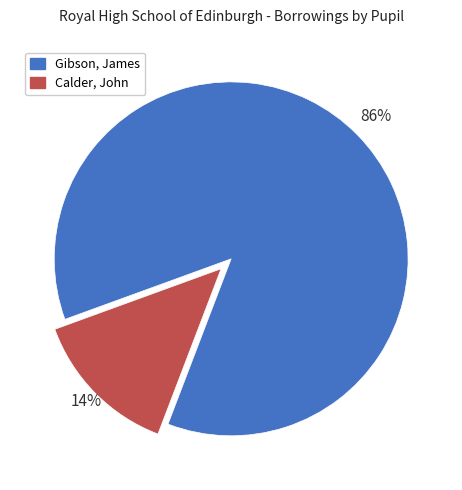

Is the sum of Calder, John and Gibson, James greater than half?

Yes